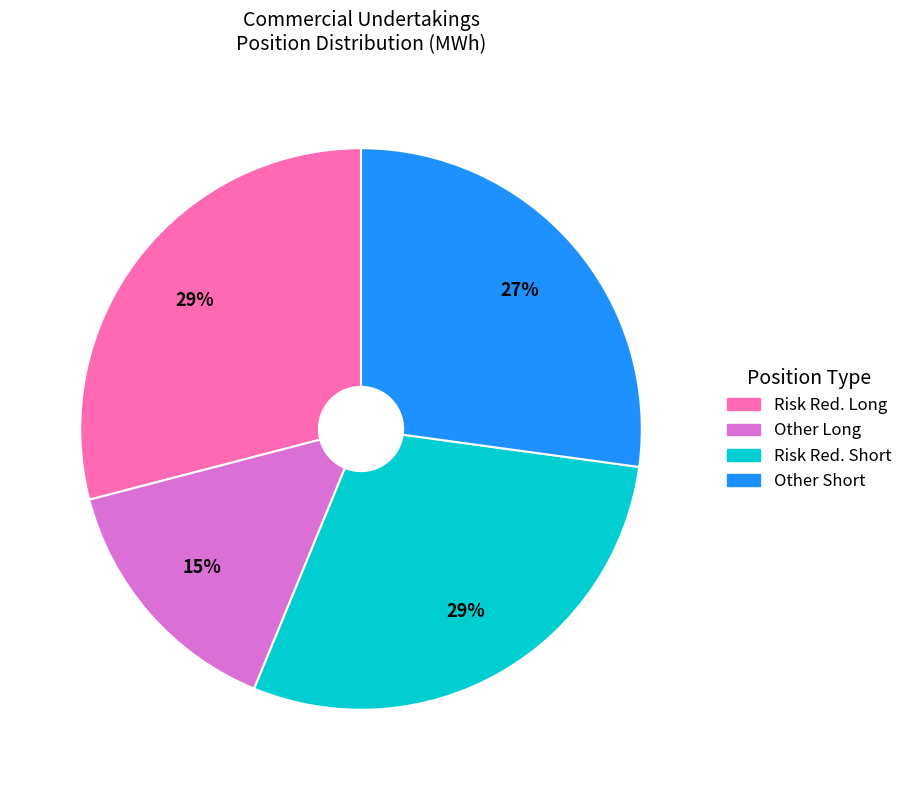

Is there a majority slice in this chart?

No